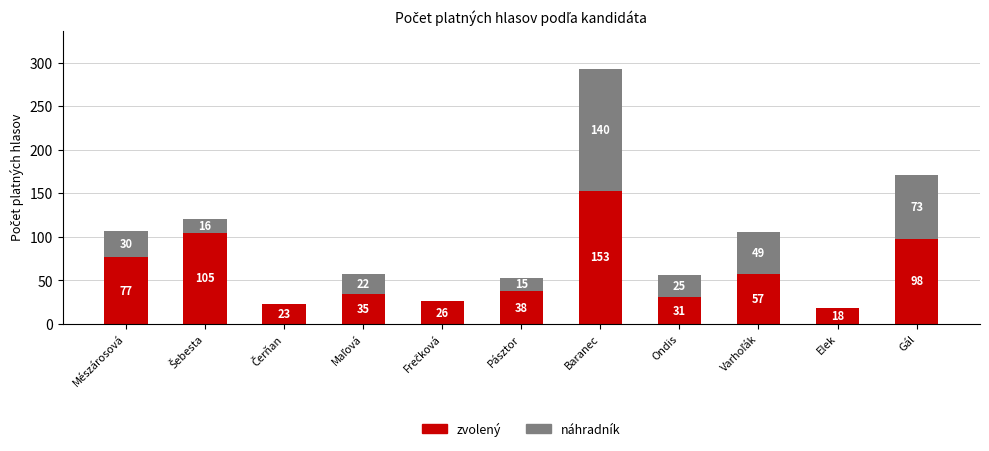

Where does the zvolený series first go above 38?

Mészárosová